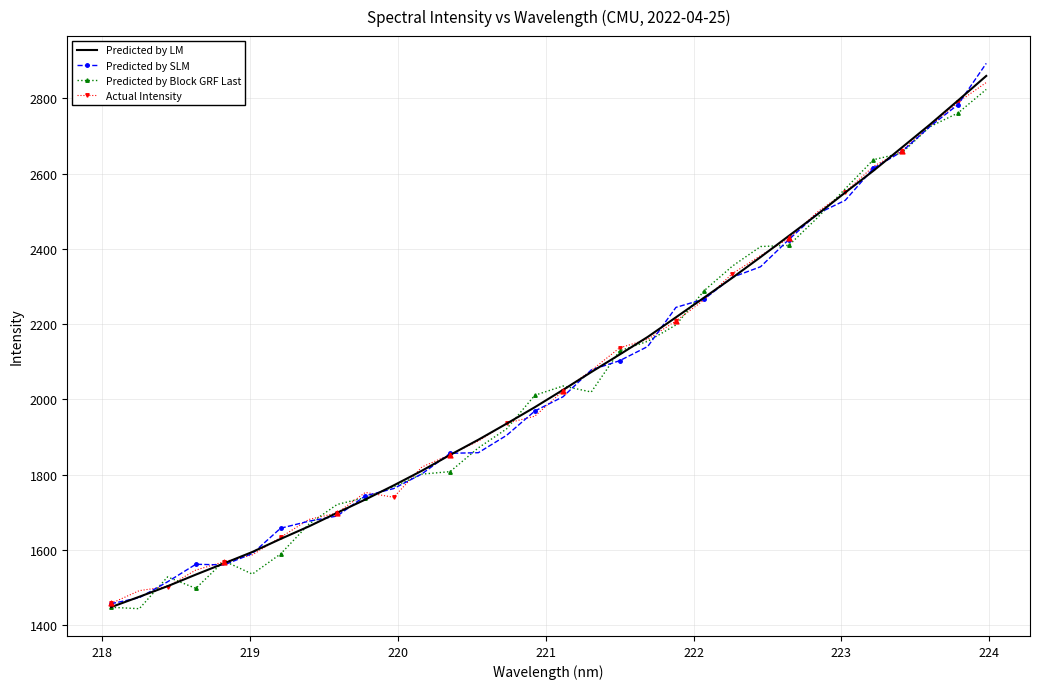

Which series has the largest range (max minus min)?

Predicted by SLM